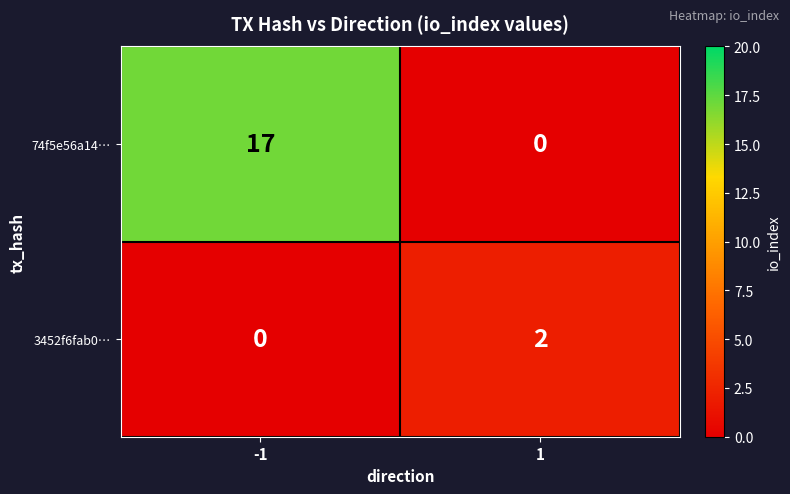

Reading right to left, list all the values displayed in this chart.

74f5e56a14…: 0	17
3452f6fab0…: 2	0